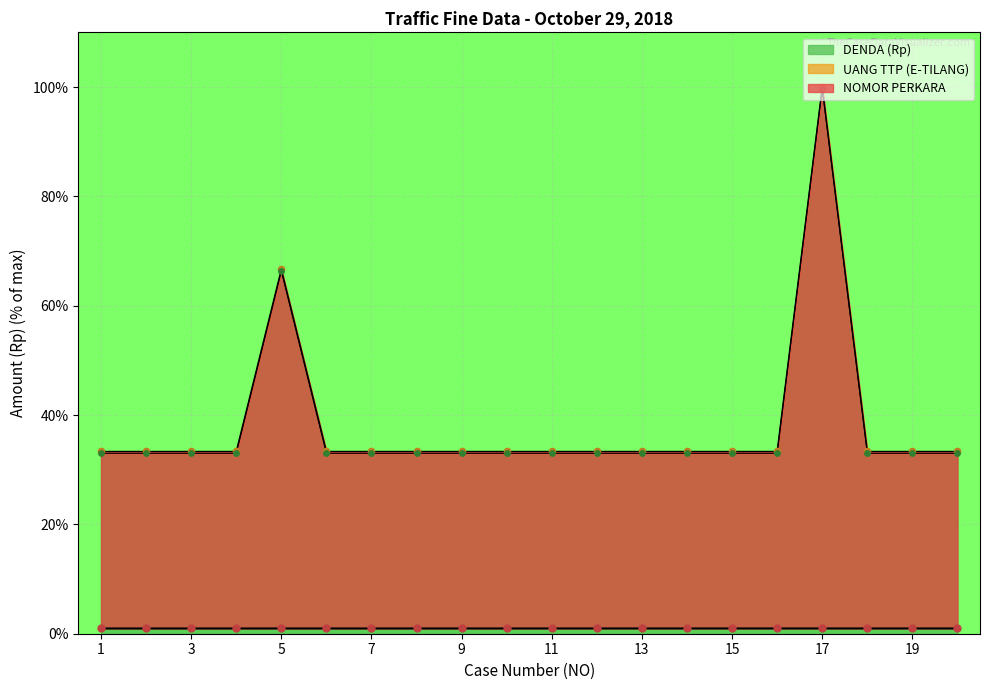

Which series contains the lowest Y value?

NOMOR PERKARA